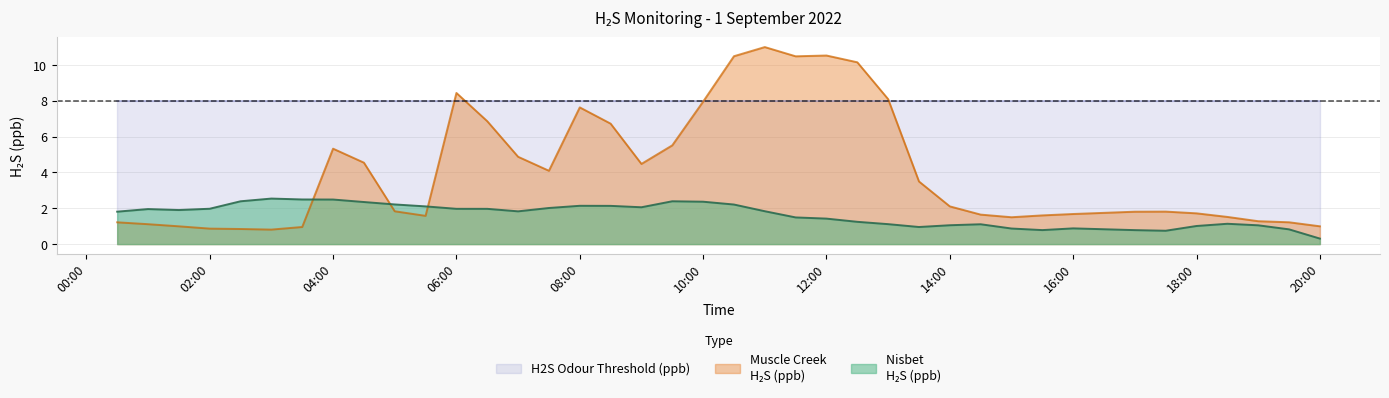

What is the minimum value shown in the chart?

0.3